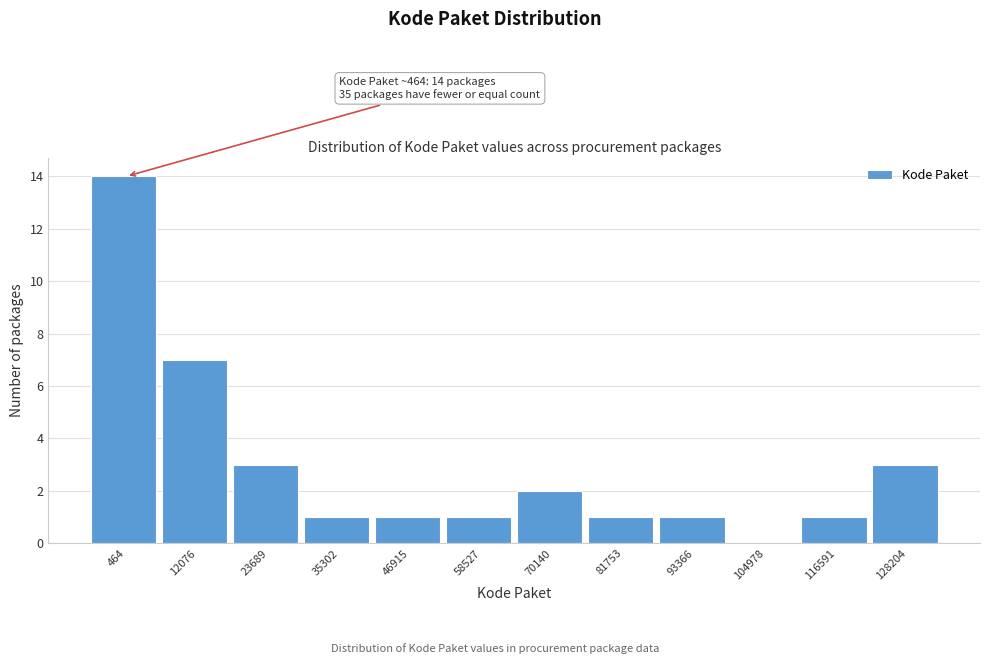

Reading right to left, extract all data points from this chart.

128204=3	116591=1	104978=0	93366=1	81753=1	70140=2	58527=1	46915=1	35302=1	23689=3	12076=7	464=14